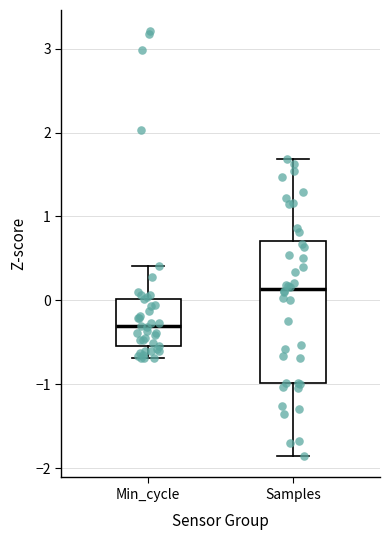

Reading left to right, read every box against the y-axis: the position of its median line, the range the box covers, and the ends of its whiskers. The values are not printed on the chart, so give them approximately, as read against the axis.

Min_cycle: median -0.3, box -0.5 to 0.0, whiskers -0.7 to 0.4
Samples: median 0.1, box -1.0 to 0.7, whiskers -1.9 to 1.7